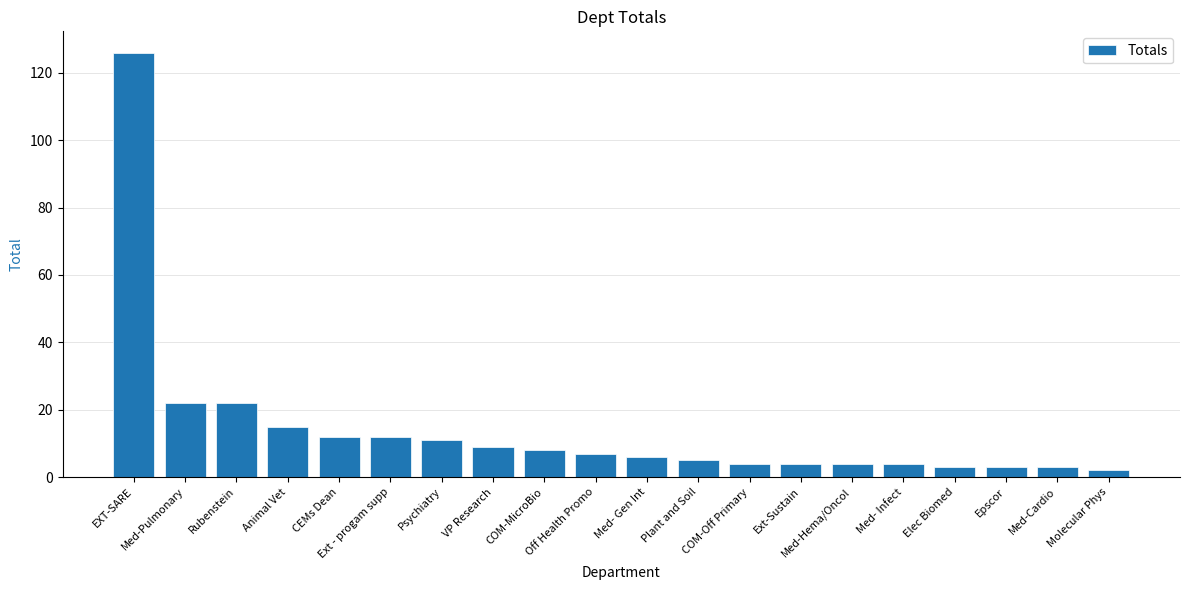

What is the average value?

14